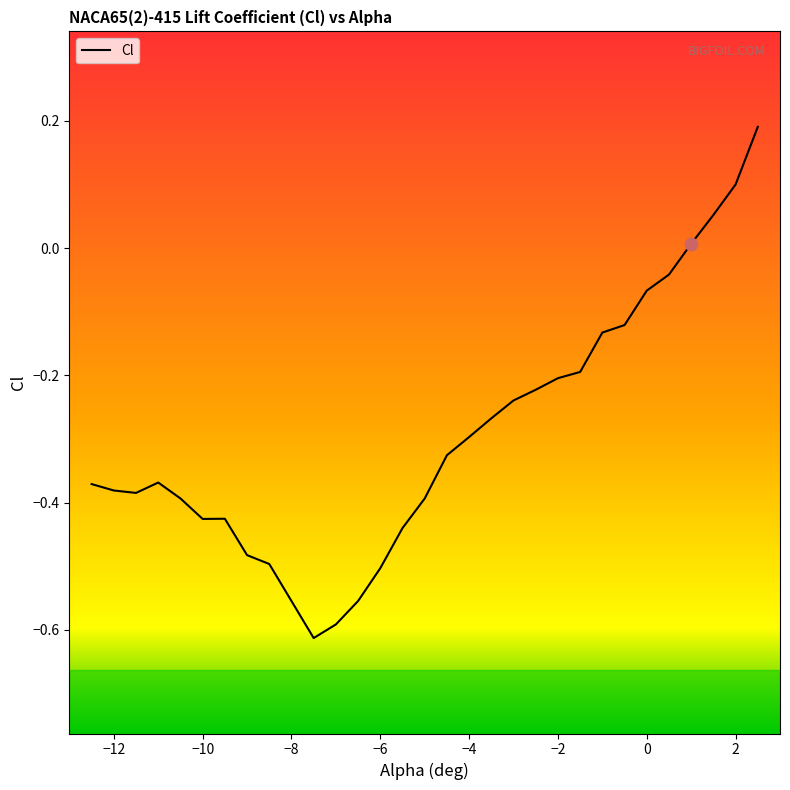

Which has a higher value, -2.5 or -3.5?

-2.5